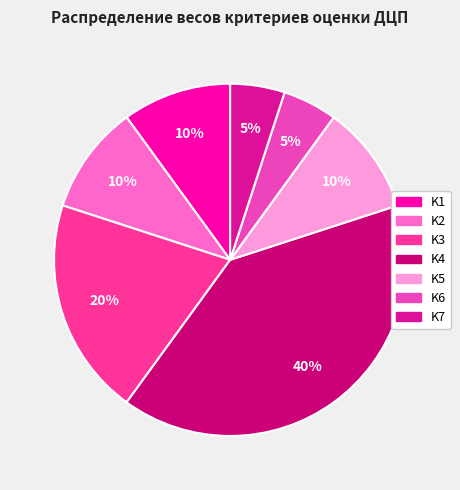

To the nearest percent, what is the difference between the largest and smallest slice percentages?

35%